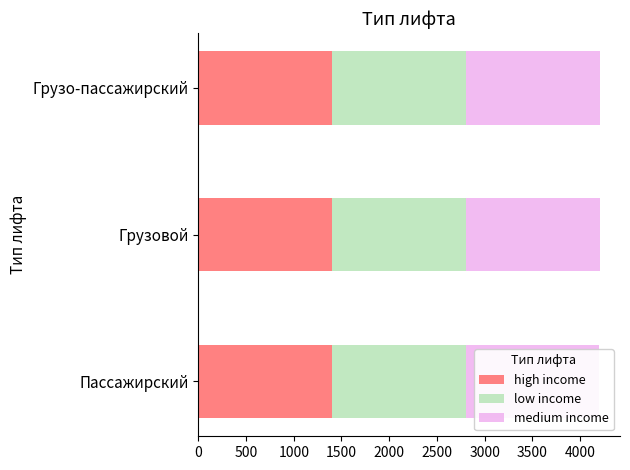

At Грузовой, list the series in order from smallest to largest.

high income, low income, medium income